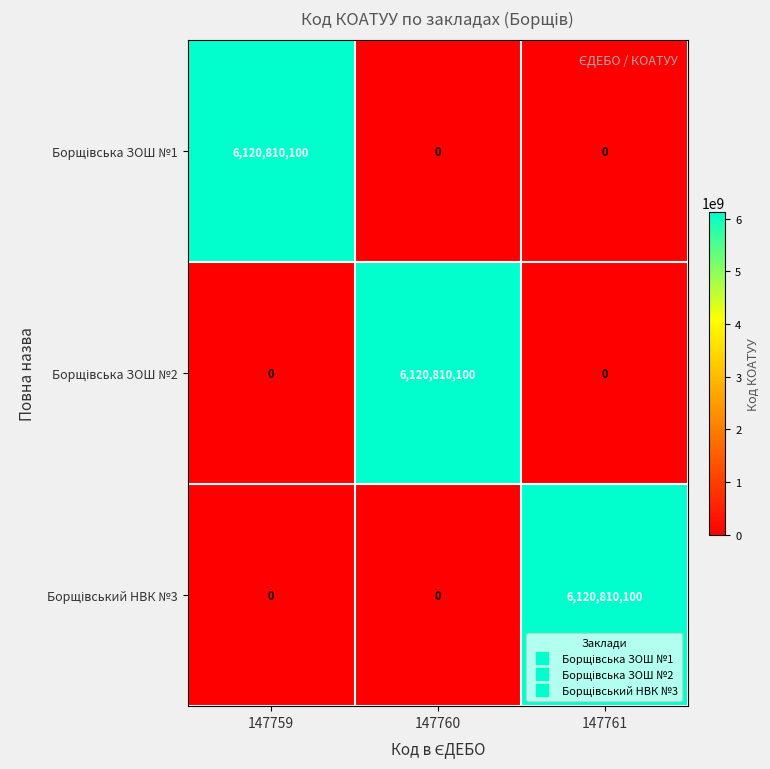

What is the spread (max minus min) of values at 147759?

6120810100